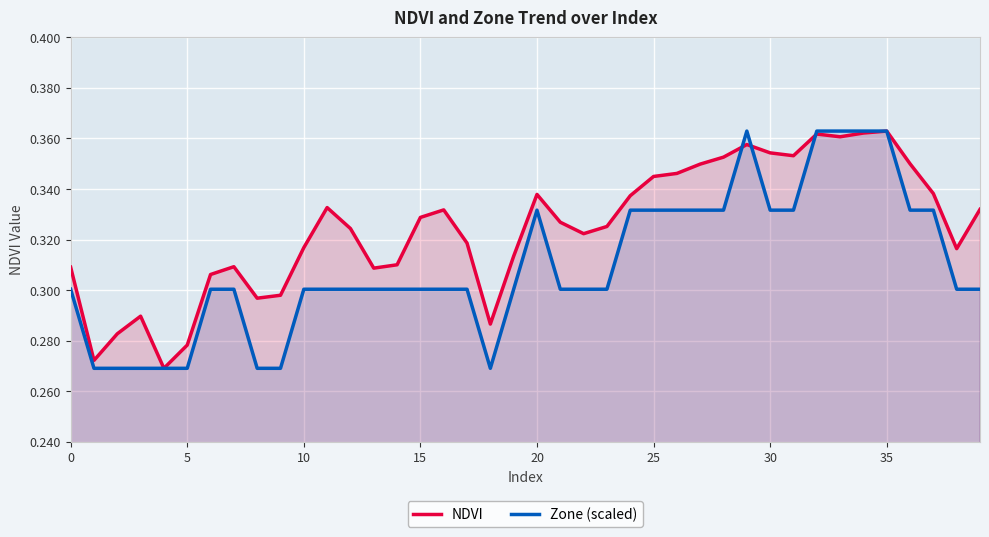

Does the chart display data point markers on the line(s)?

No